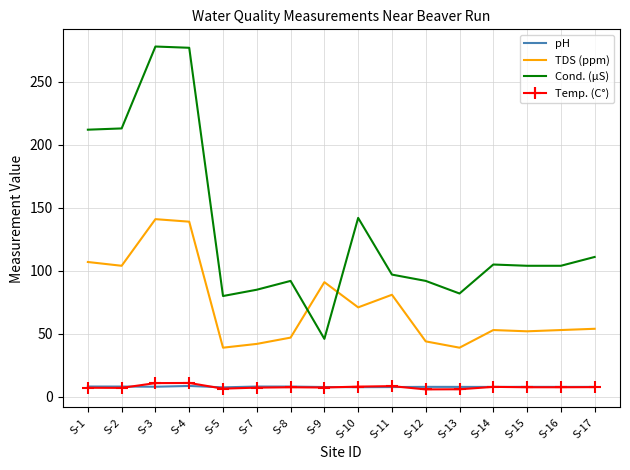

Is the value of Cond. (µS) at S-5 greater than the value of TDS (ppm) at S-15?

Yes